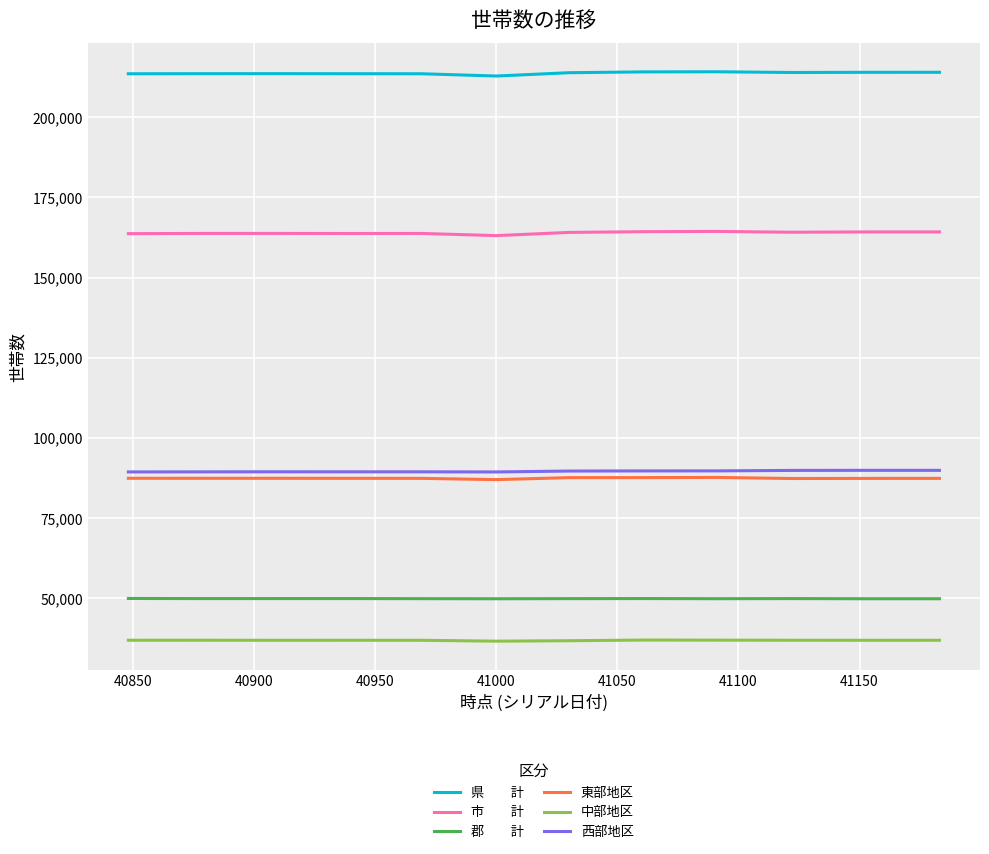

What is the greatest value displayed?

214187